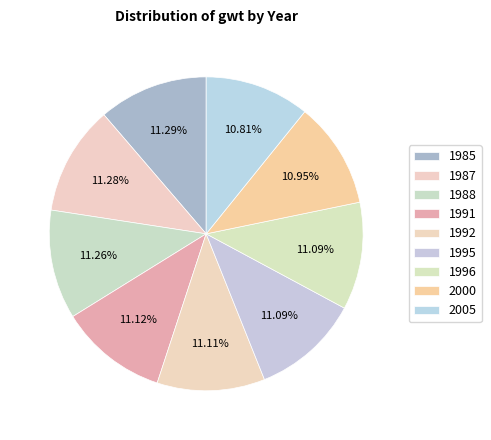

How many slices are in this pie chart?

9